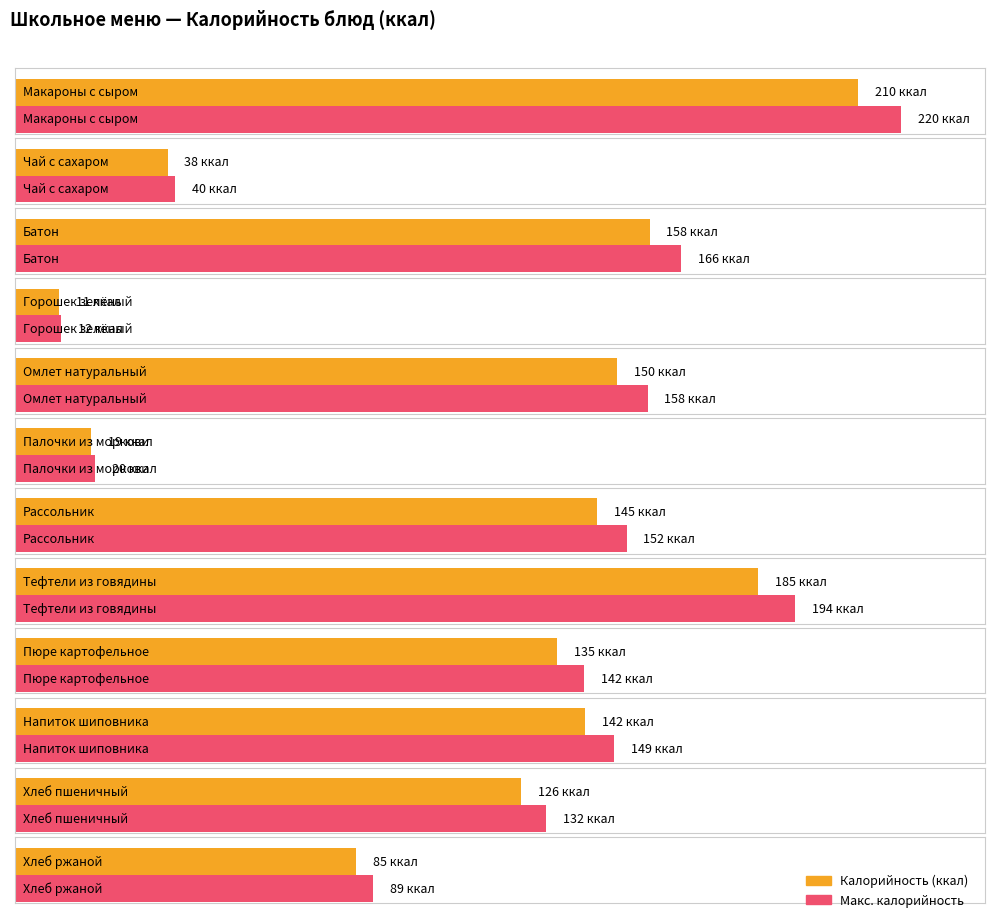

The value of Калорийность at Горошек зелёный is 14. True or false?

False